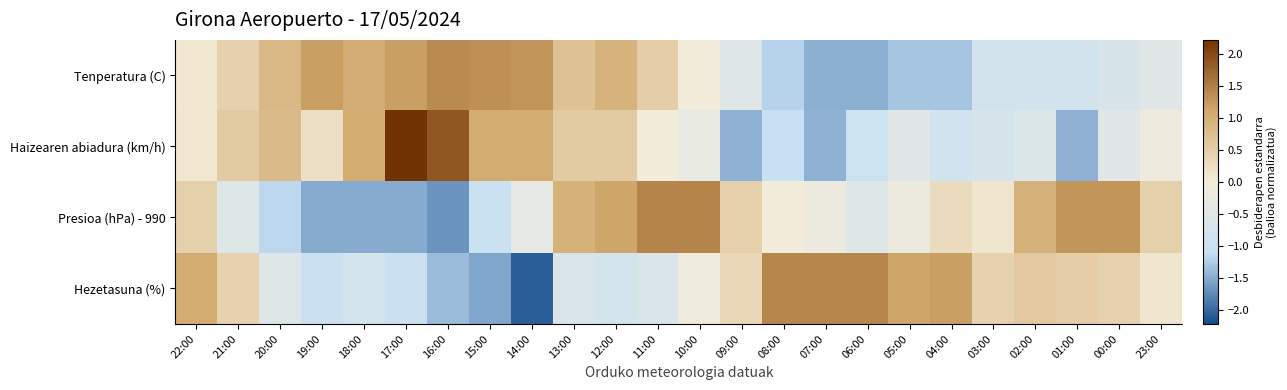

What is the spread (max minus min) of values at 18:00?

2.5